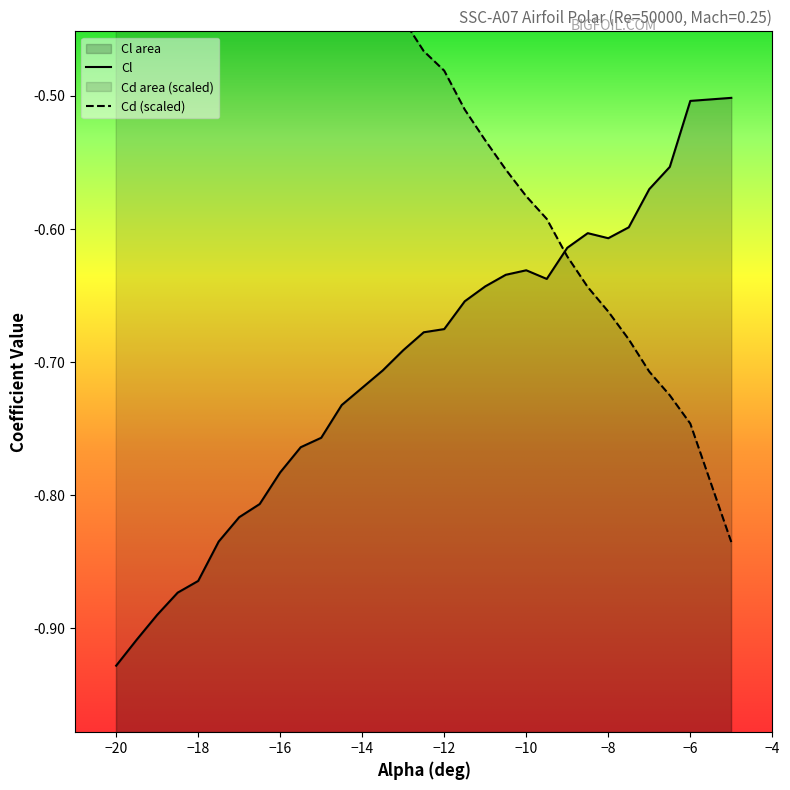

Reading right to left, transcribe all the data shown in this chart.

Cl: -5=-0.5	-6=-0.5	-6.5=-0.6	-7=-0.6	-7.5=-0.6	-8=-0.6	-8.5=-0.6	-9=-0.6	-9.5=-0.6	-10=-0.6	-10.5=-0.6	-11=-0.6	-11.5=-0.7	-12=-0.7	-12.5=-0.7	-13=-0.7	-13.5=-0.7	-14=-0.7	-14.5=-0.7	-15=-0.8	-15.5=-0.8	-16=-0.8	-16.5=-0.8	-17=-0.8	-17.5=-0.8	-18=-0.9	-18.5=-0.9	-19=-0.9	-19.5=-0.9	-20=-0.9
Cd: -5=-0.8	-6=-0.7	-6.5=-0.7	-7=-0.7	-7.5=-0.7	-8=-0.7	-8.5=-0.6	-9=-0.6	-9.5=-0.6	-10=-0.6	-10.5=-0.6	-11=-0.5	-11.5=-0.5	-12=-0.5	-12.5=-0.5	-13=-0.4	-13.5=-0.4	-14=-0.4	-14.5=-0.4	-15=-0.3	-15.5=-0.3	-16=-0.3	-16.5=-0.3	-17=-0.3	-17.5=-0.3	-18=-0.2	-18.5=-0.2	-19=-0.2	-19.5=-0.2	-20=-0.2